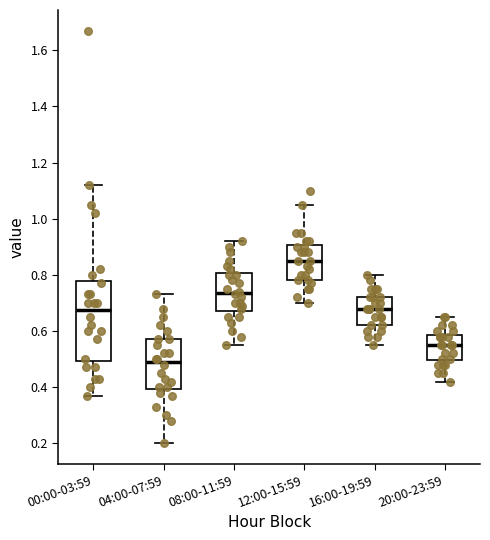

Reading left to right, read every box against the y-axis: the position of its median line, the range the box covers, and the ends of its whiskers. The values are not printed on the chart, so give them approximately, as read against the axis.

00:00-03:59: median 0.68, box 0.50 to 0.78, whiskers 0.38 to 1.12
04:00-07:59: median 0.50, box 0.40 to 0.58, whiskers 0.20 to 0.74
08:00-11:59: median 0.74, box 0.68 to 0.80, whiskers 0.56 to 0.92
12:00-15:59: median 0.86, box 0.78 to 0.90, whiskers 0.70 to 1.06
16:00-19:59: median 0.68, box 0.62 to 0.72, whiskers 0.56 to 0.80
20:00-23:59: median 0.56, box 0.50 to 0.58, whiskers 0.42 to 0.66